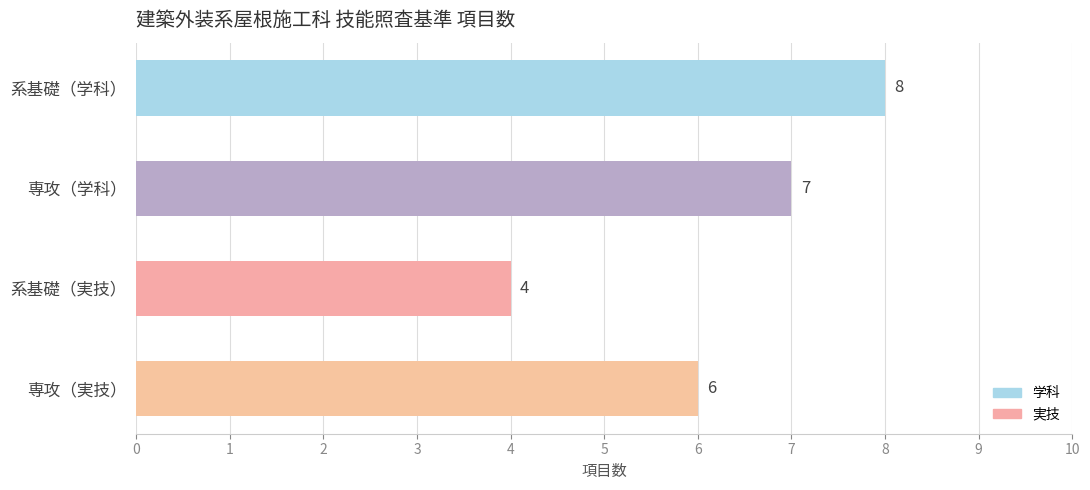

What is the maximum value shown in the chart?

8